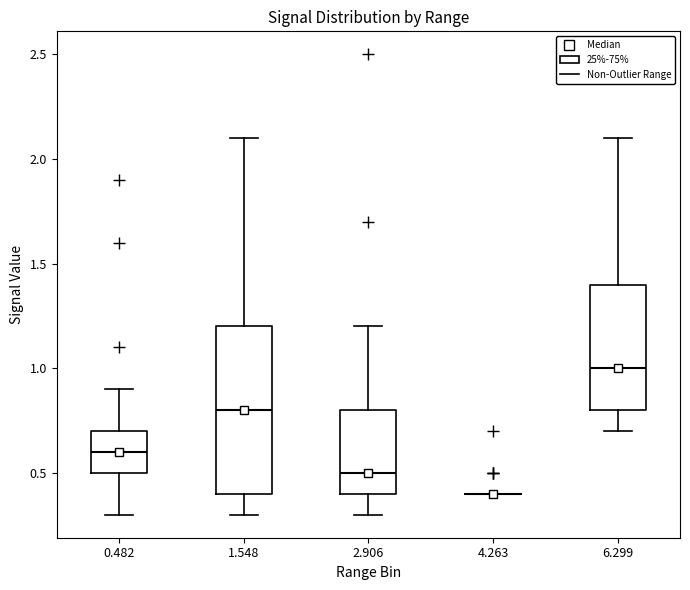

Reading left to right, read every box against the y-axis: the position of its median line, the range the box covers, and the ends of its whiskers. The values are not printed on the chart, so give them approximately, as read against the axis.

0.482: median 0.6, box 0.5 to 0.7, whiskers 0.3 to 0.9
1.548: median 0.8, box 0.4 to 1.2, whiskers 0.3 to 2.1
2.906: median 0.5, box 0.4 to 0.8, whiskers 0.3 to 1.2
4.263: box collapsed to a line at 0.4, whiskers 0.4 to 0.4
6.299: median 1.0, box 0.8 to 1.4, whiskers 0.7 to 2.1